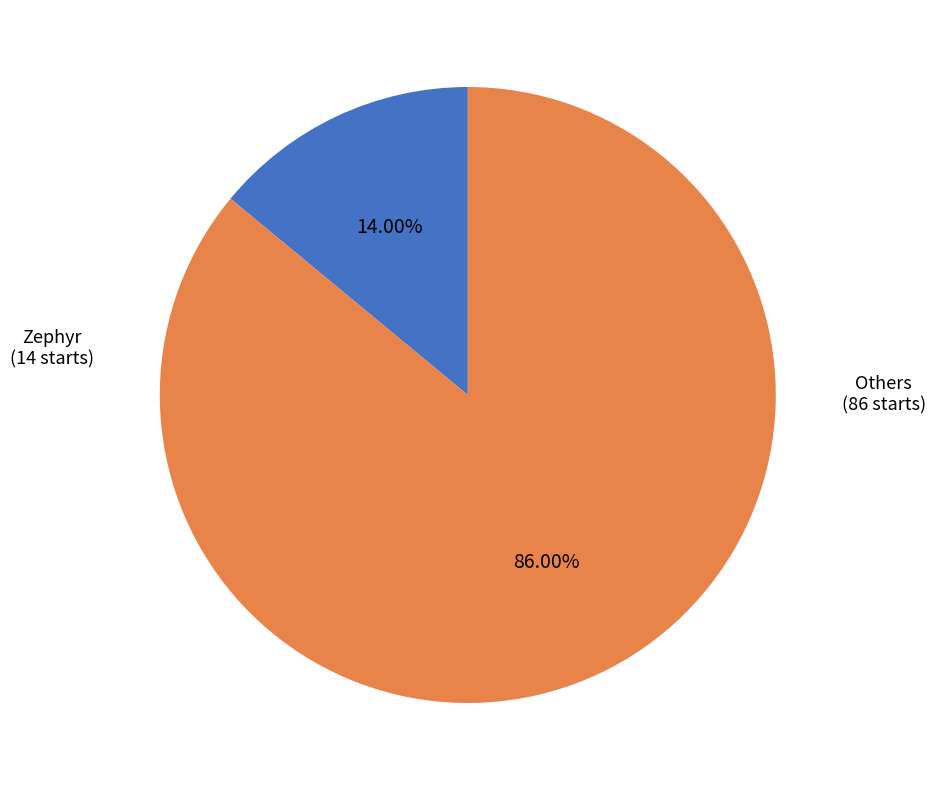

How many slices are in this pie chart?

2